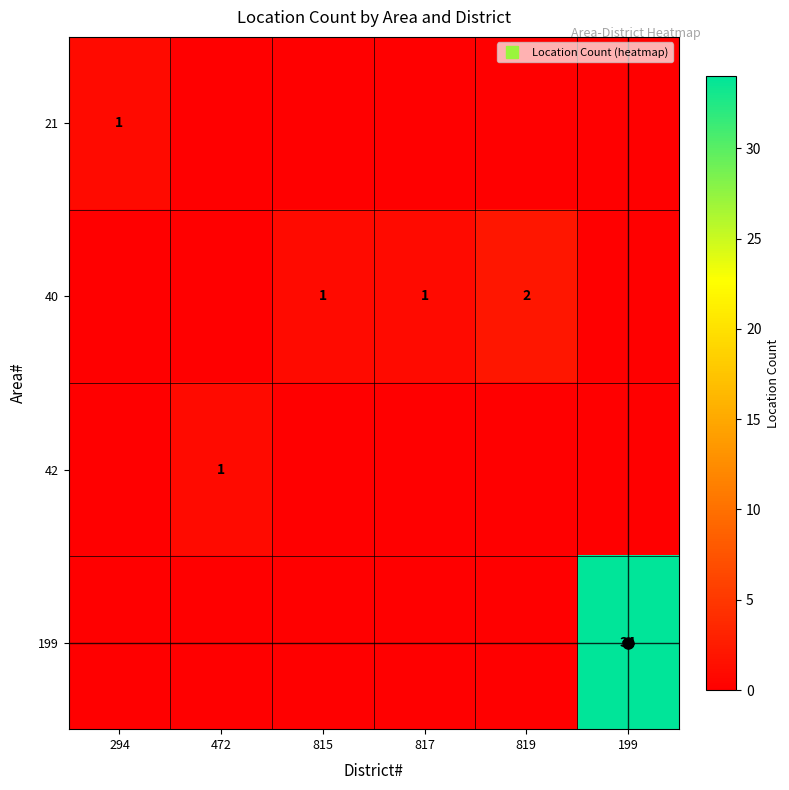

Between 472 and 817, which is larger?

472